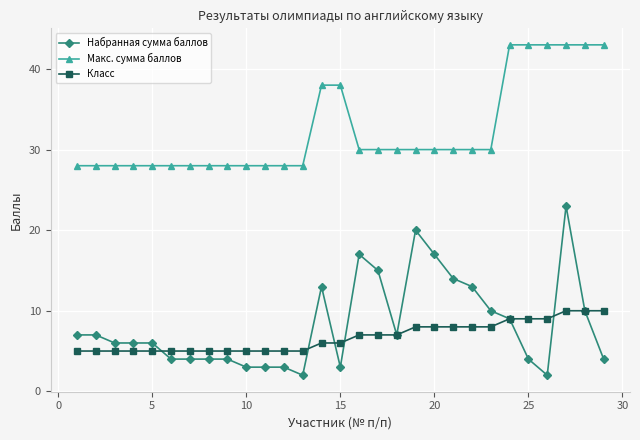

What is the highest value of the Макс. сумма баллов series?

43